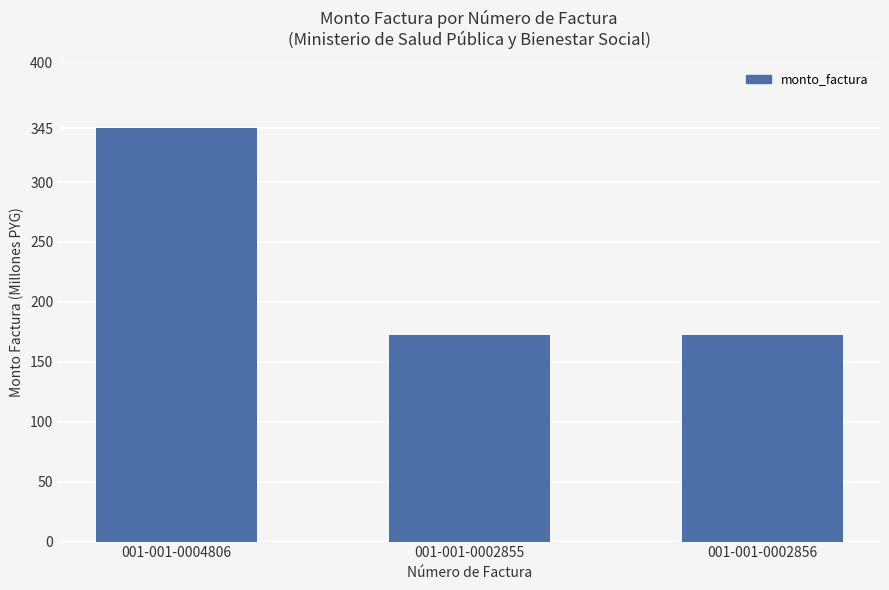

List the labels in order of value, largest first.

001-001-0004806, 001-001-0002855, 001-001-0002856